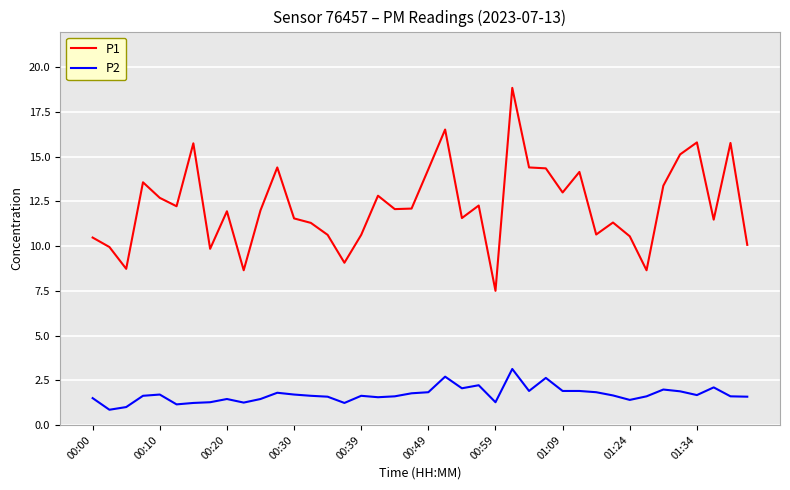

Which series has the widest spread of values?

P1